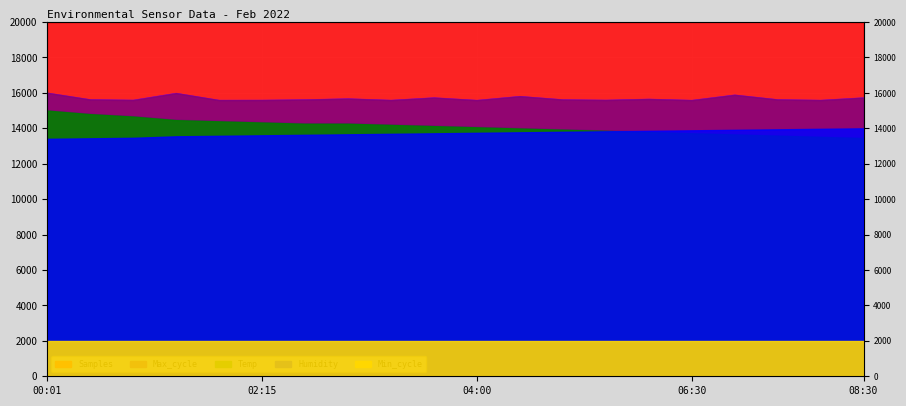

Where is Max_cycle nearest to the value 15793?

04:30